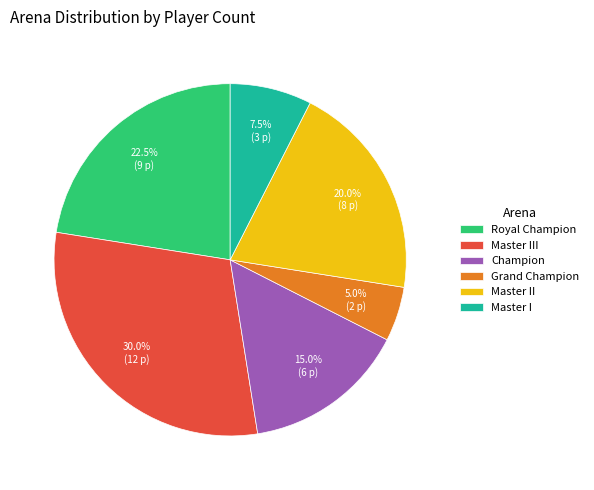

Is it true that Master I is 2% of the pie?

False